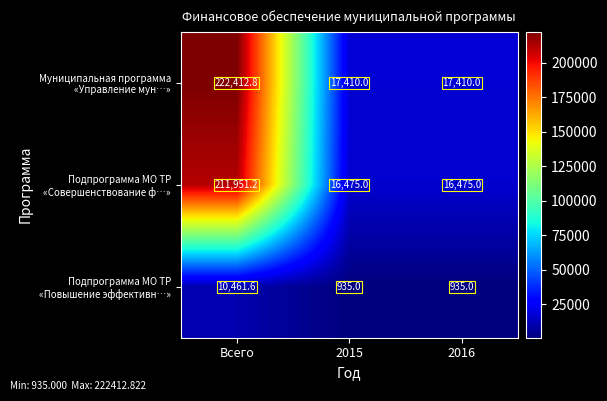

What is the maximum value shown in the chart?

222412.8